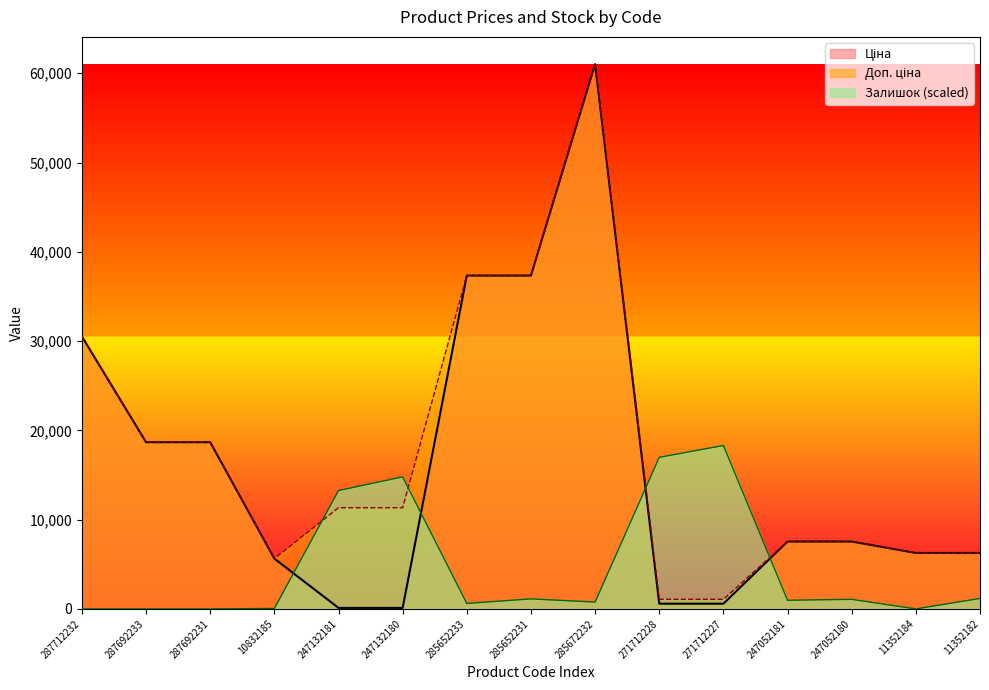

At which label does Залишок reach its peak?

271712227